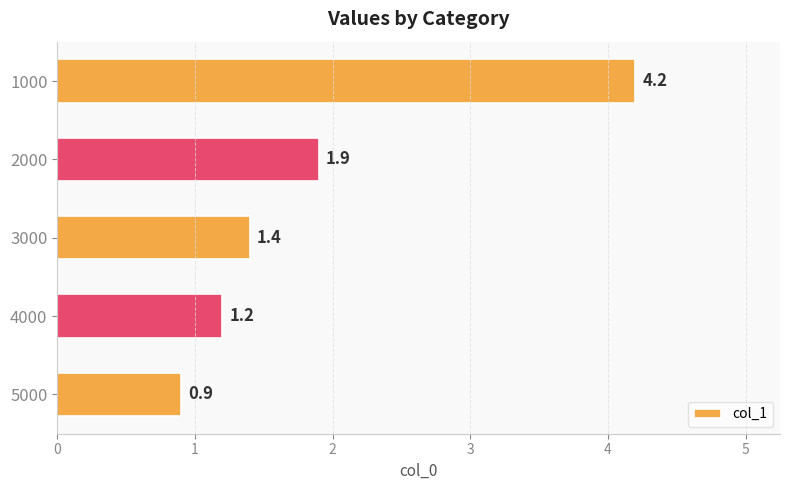

Reading top to bottom, extract all data points from this chart.

4.2	1.9	1.4	1.2	0.9